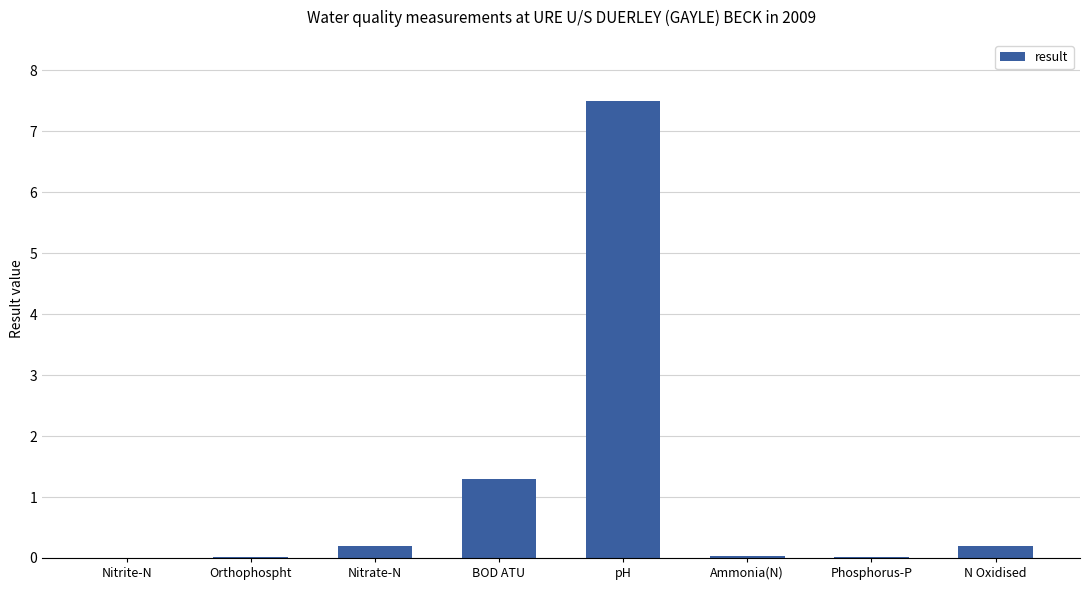

The chart shows a value of 2.3 at BOD ATU. True or false?

False